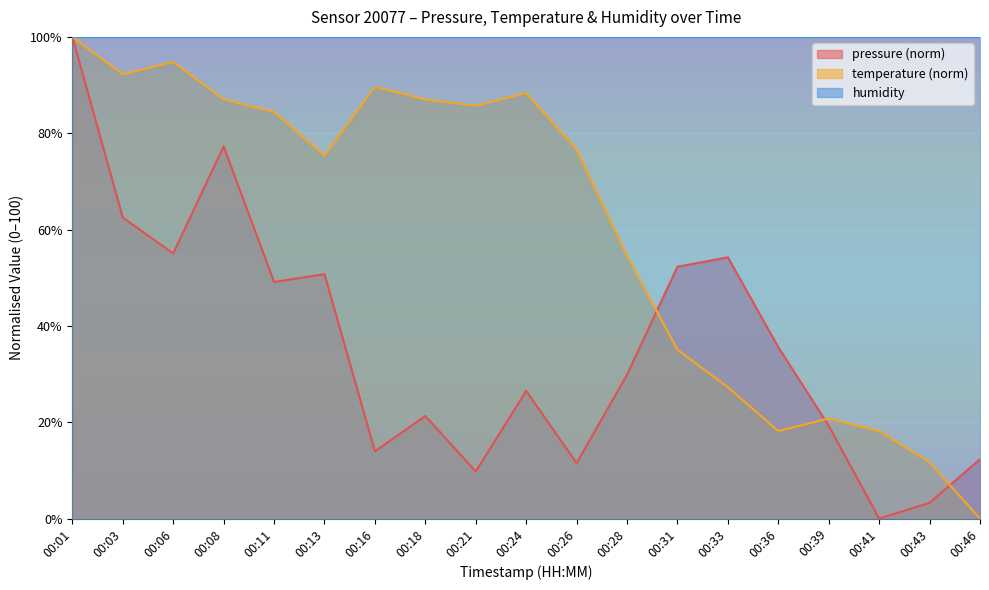

At 00:08, list the series in order from largest to smallest.

humidity, temperature (norm), pressure (norm)